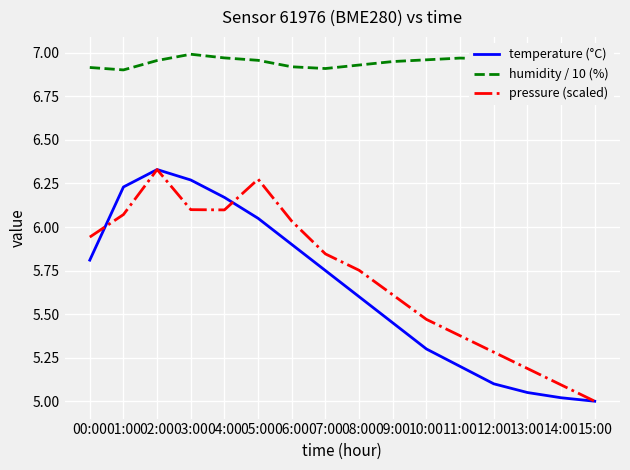

What is the difference between the maximum and minimum values in the temperature (°C) series?

1.3